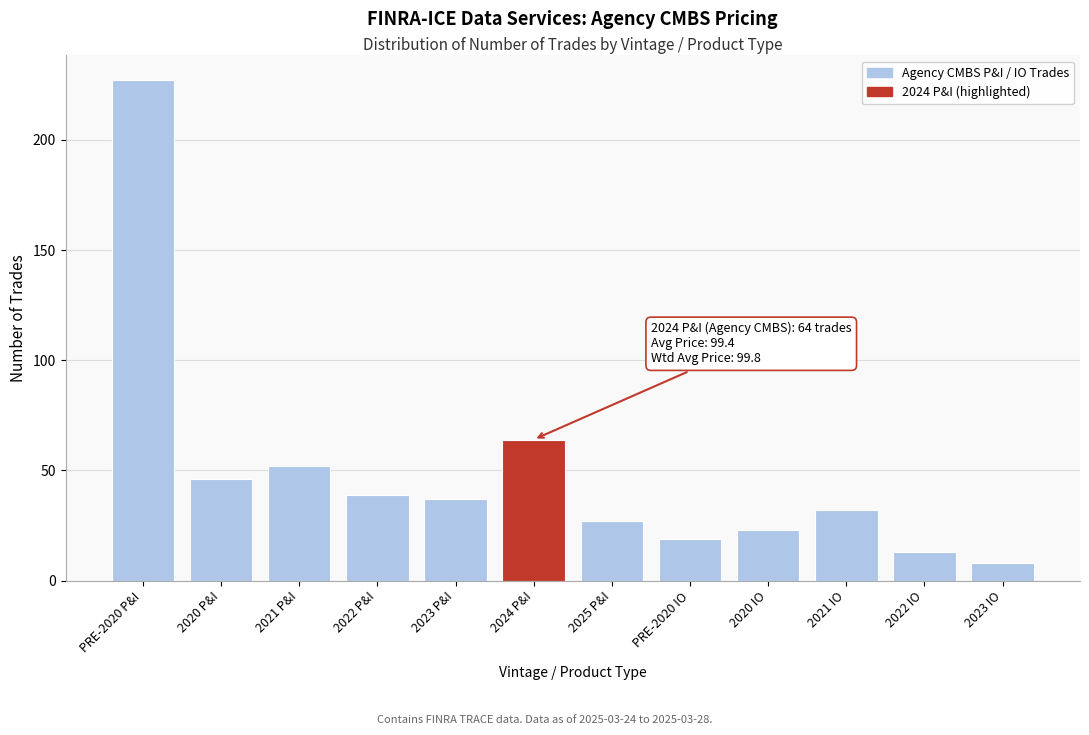

Reading left to right, extract all data points from this chart.

PRE-2020 P&I=227	2020 P&I=46	2021 P&I=52	2022 P&I=39	2023 P&I=37	2024 P&I=64	2025 P&I=27	PRE-2020 IO=19	2020 IO=23	2021 IO=32	2022 IO=13	2023 IO=8